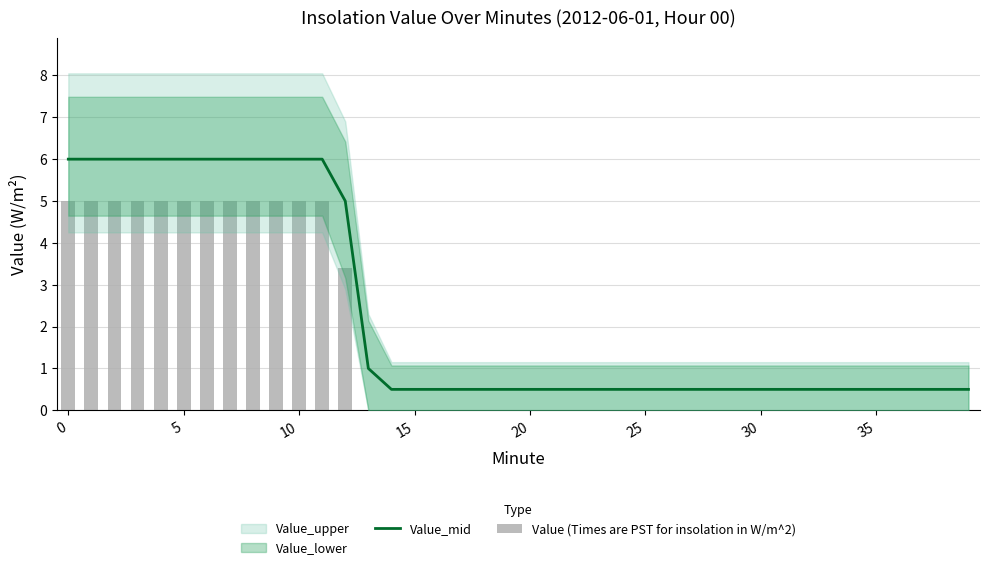

What is the maximum value for Value_mid?

6.0